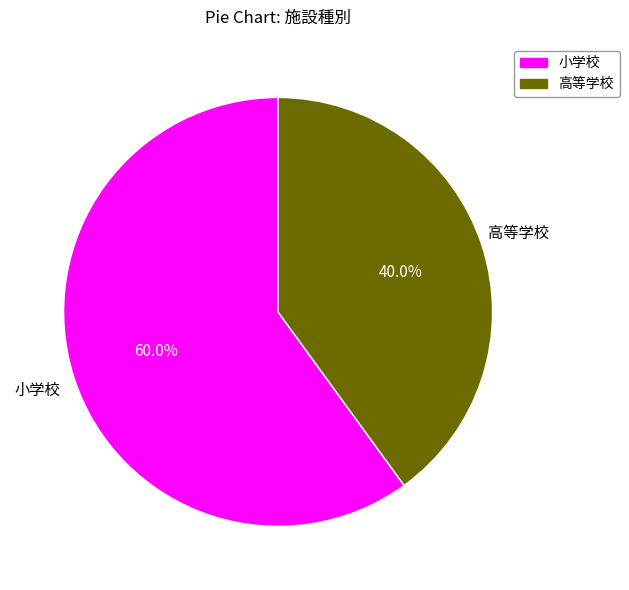

To the nearest percent, what percentage of the pie is 高等学校?

40%